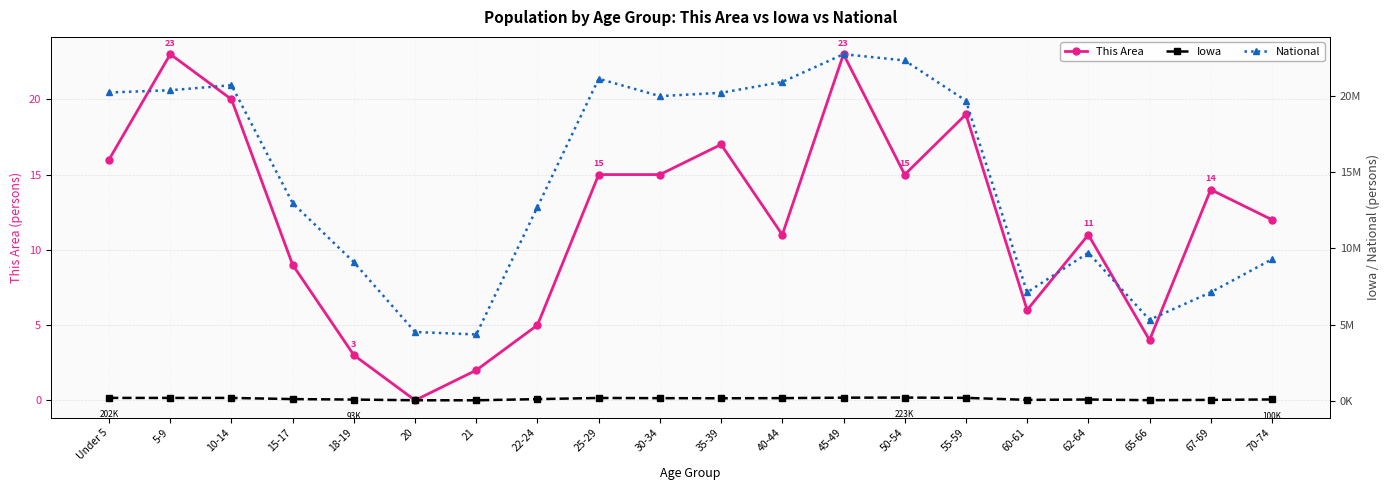

Is it true that Iowa equals 22582 at 18-19?

False